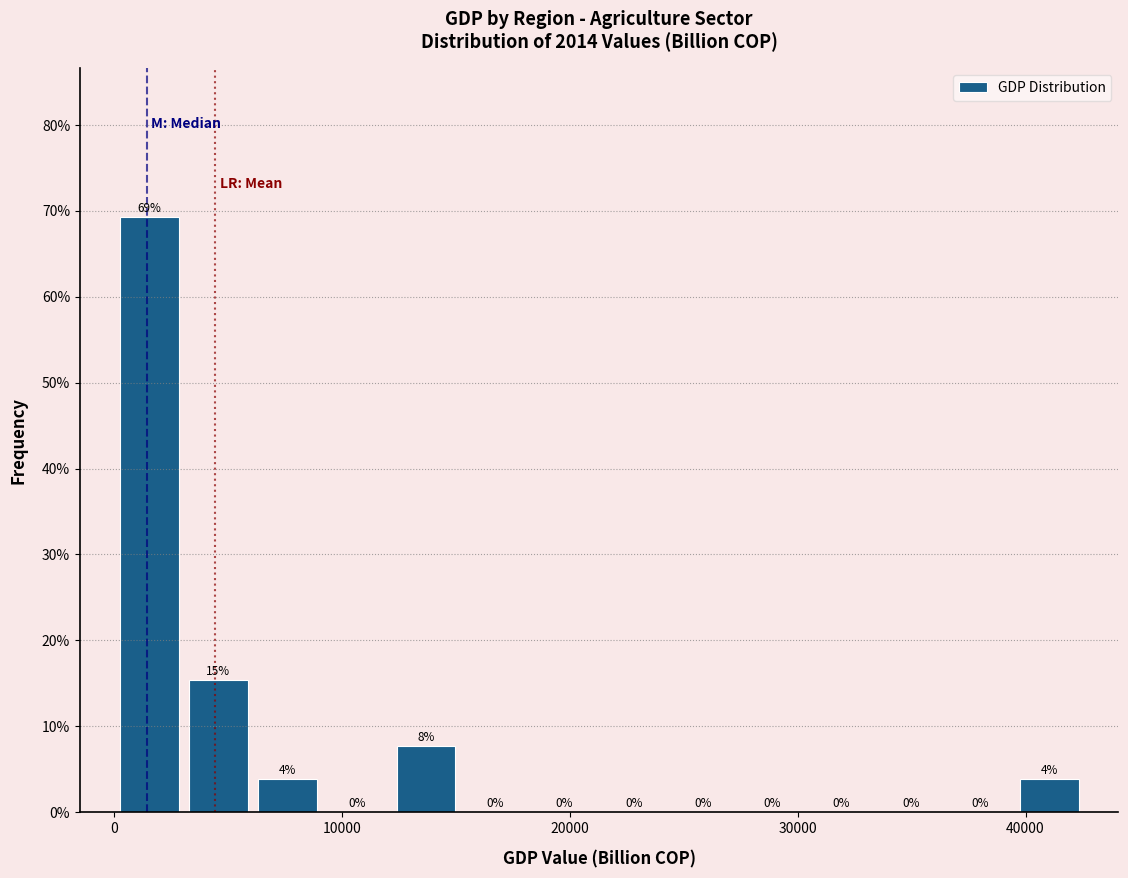

Read against the x-axis, roughly where is the centre of the tallest bar?

2000